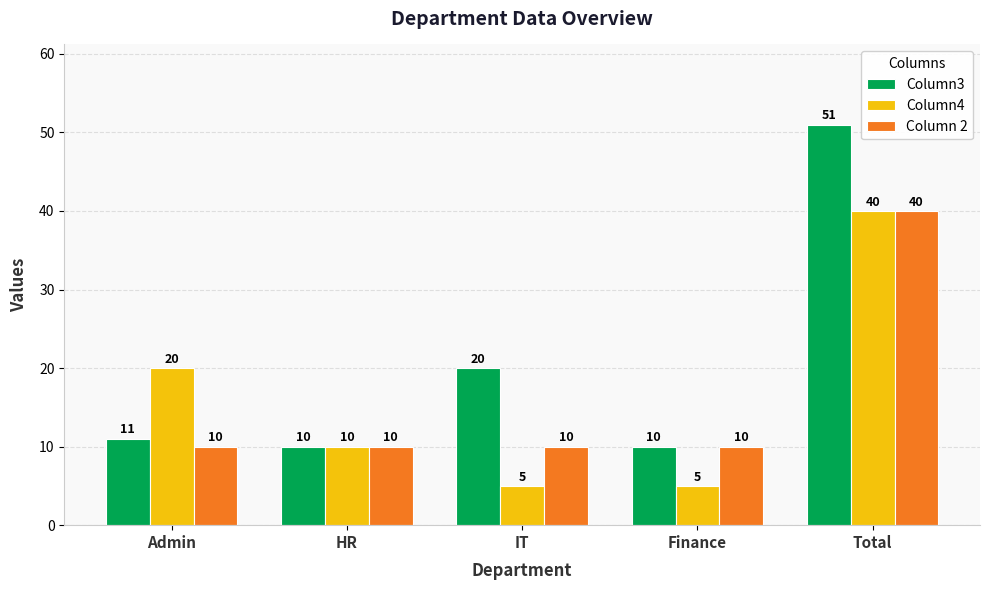

Between Admin and HR, which series saw the biggest shift?

Column4